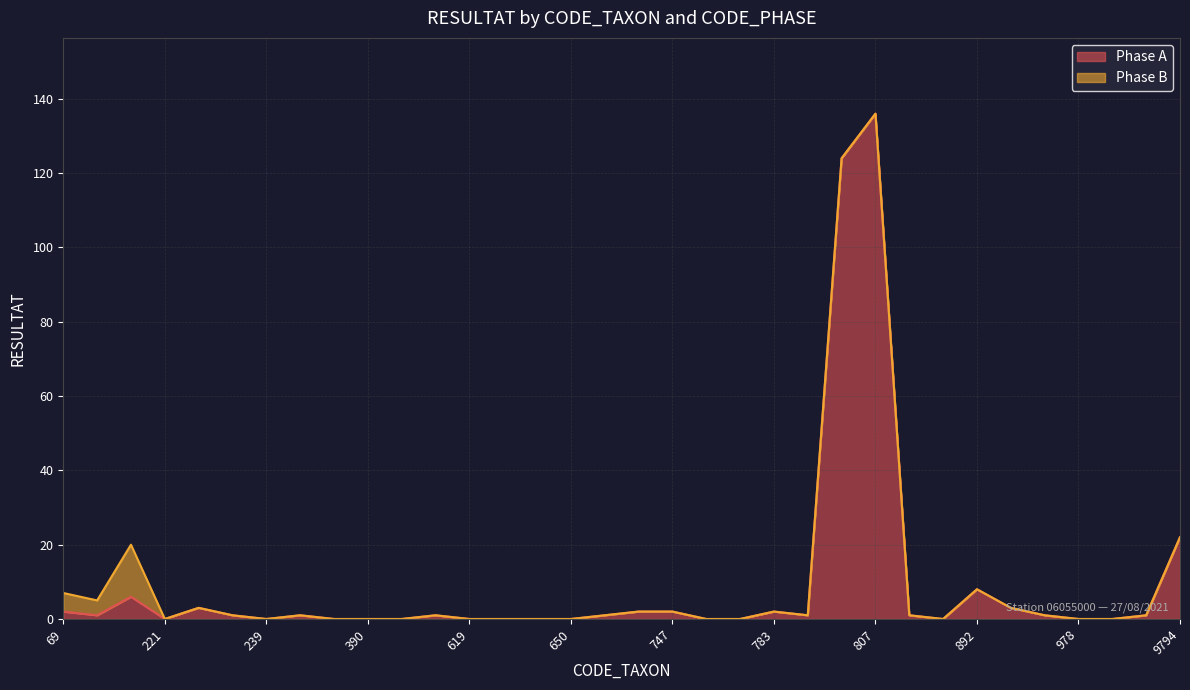

What is the approximate value at 783?

2